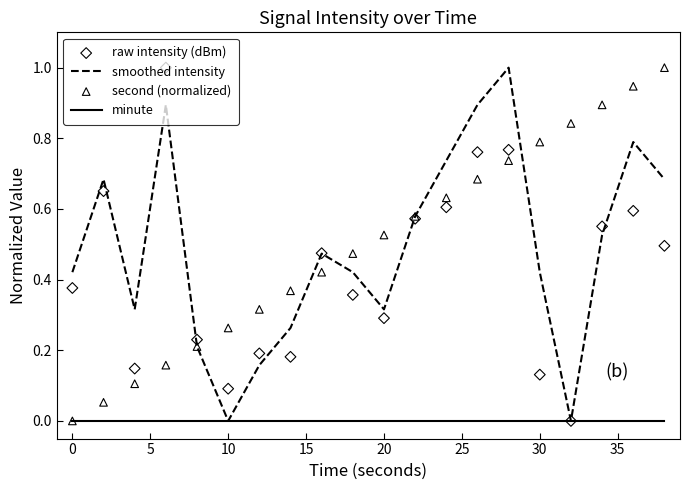

What are all the series names shown in the legend?

smoothed intensity, minute, raw intensity (dBm), second (normalized)